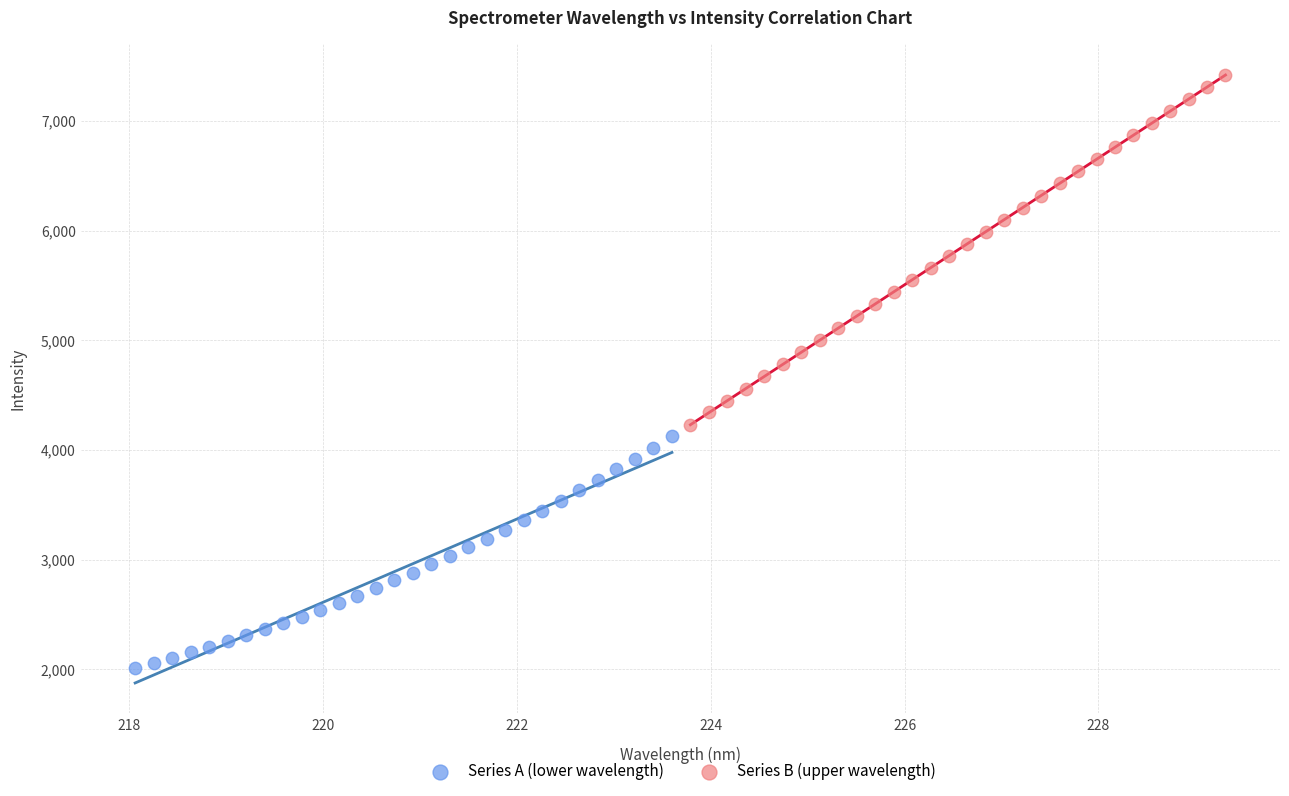

Which series has the widest spread of Y values?

Series B (upper wavelength)